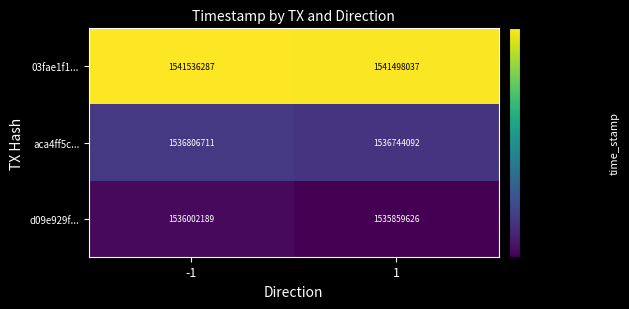

Reading left to right, what are all the values shown in this chart?

03fae1f1...: 1541536287	1541498037
aca4ff5c...: 1536806711	1536744092
d09e929f...: 1536002189	1535859626